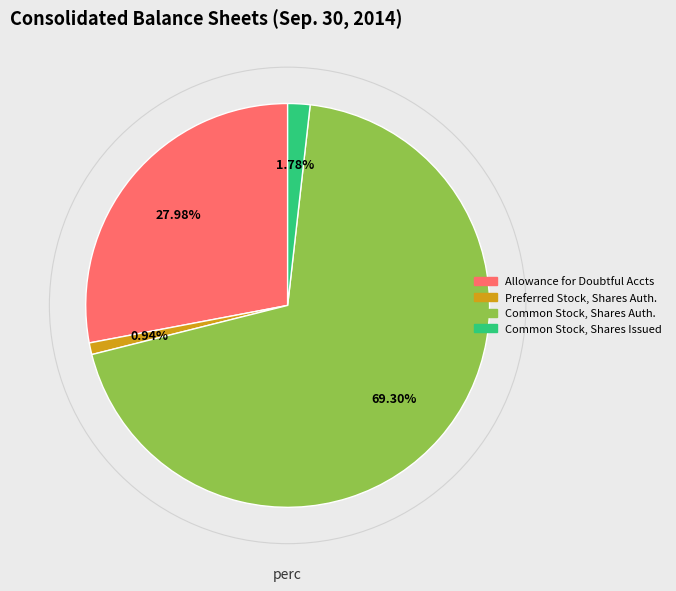

To the nearest percent, what is the average slice percentage?

25%